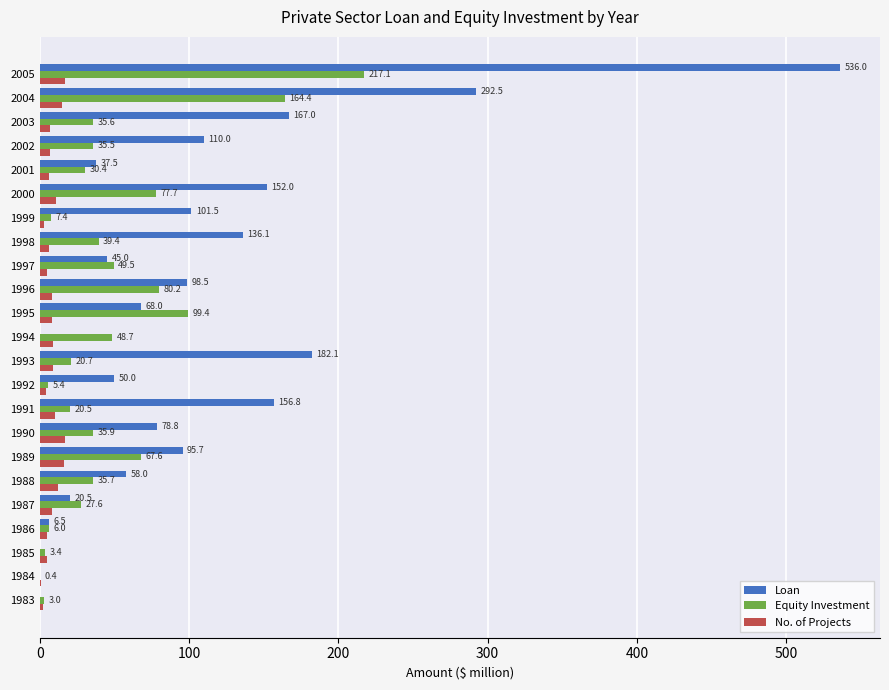

The value of Loan at 1987 is 20.5. True or false?

True